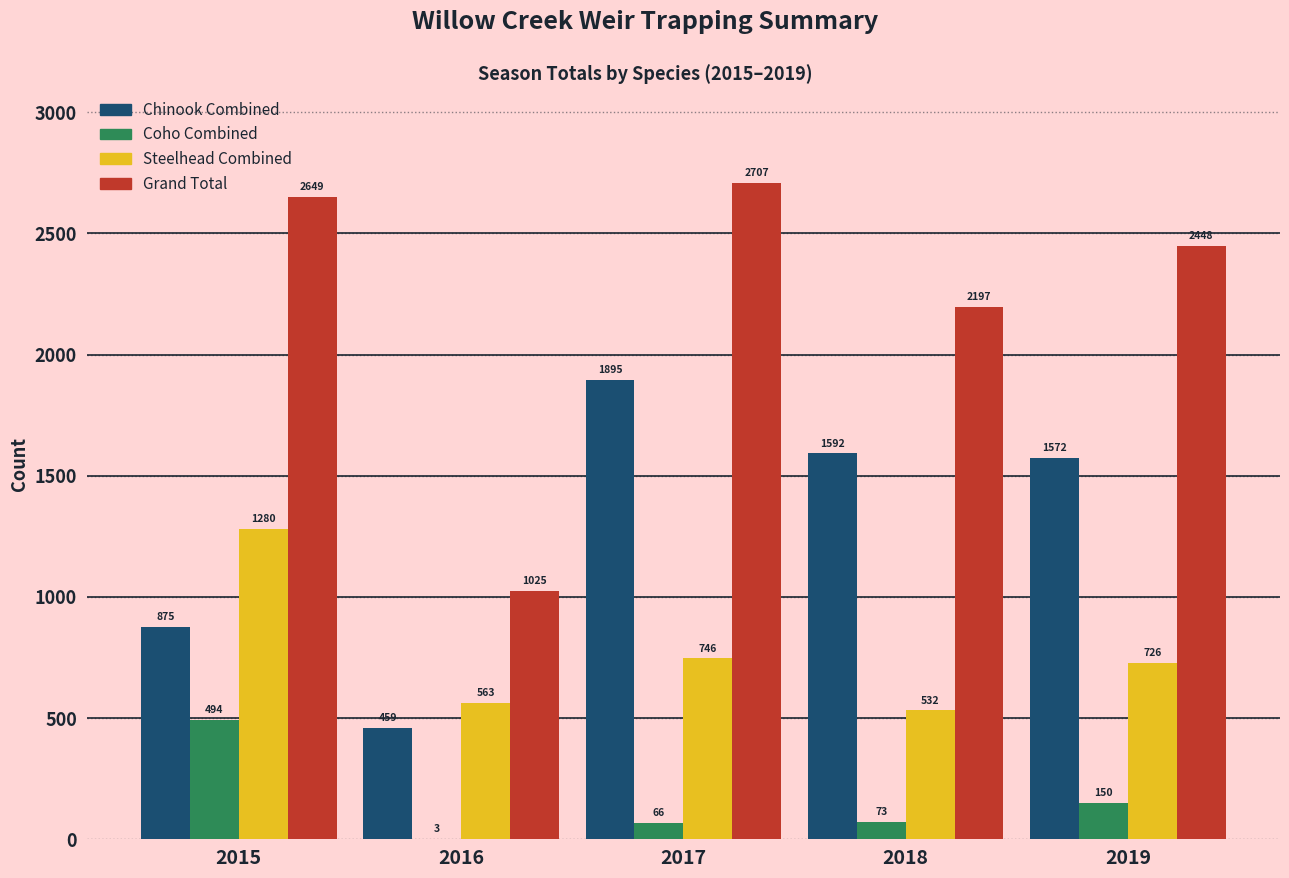

Are the bars horizontal?

No